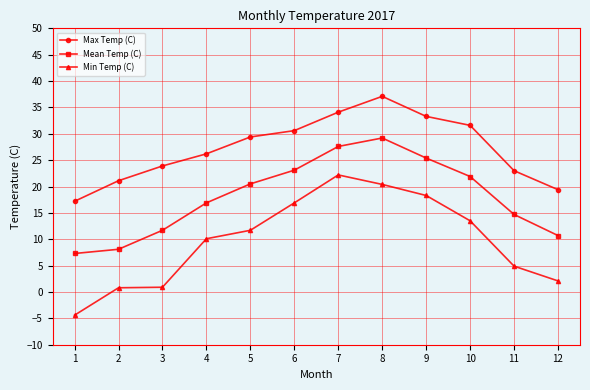

How many values in Min Temp (C) are below zero?

1